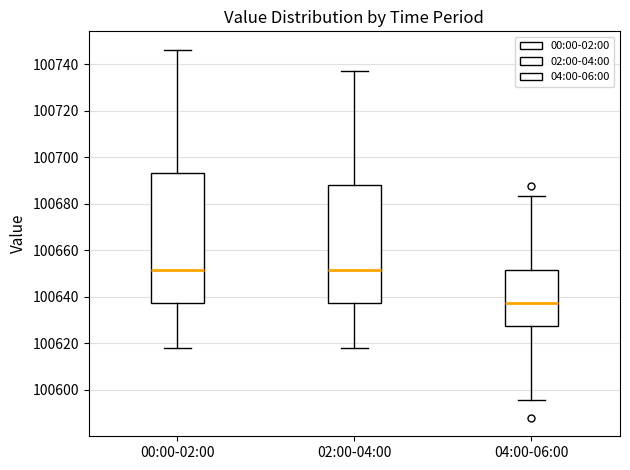

Which box is the tallest, from its lower edge to its upper edge?

00:00-02:00